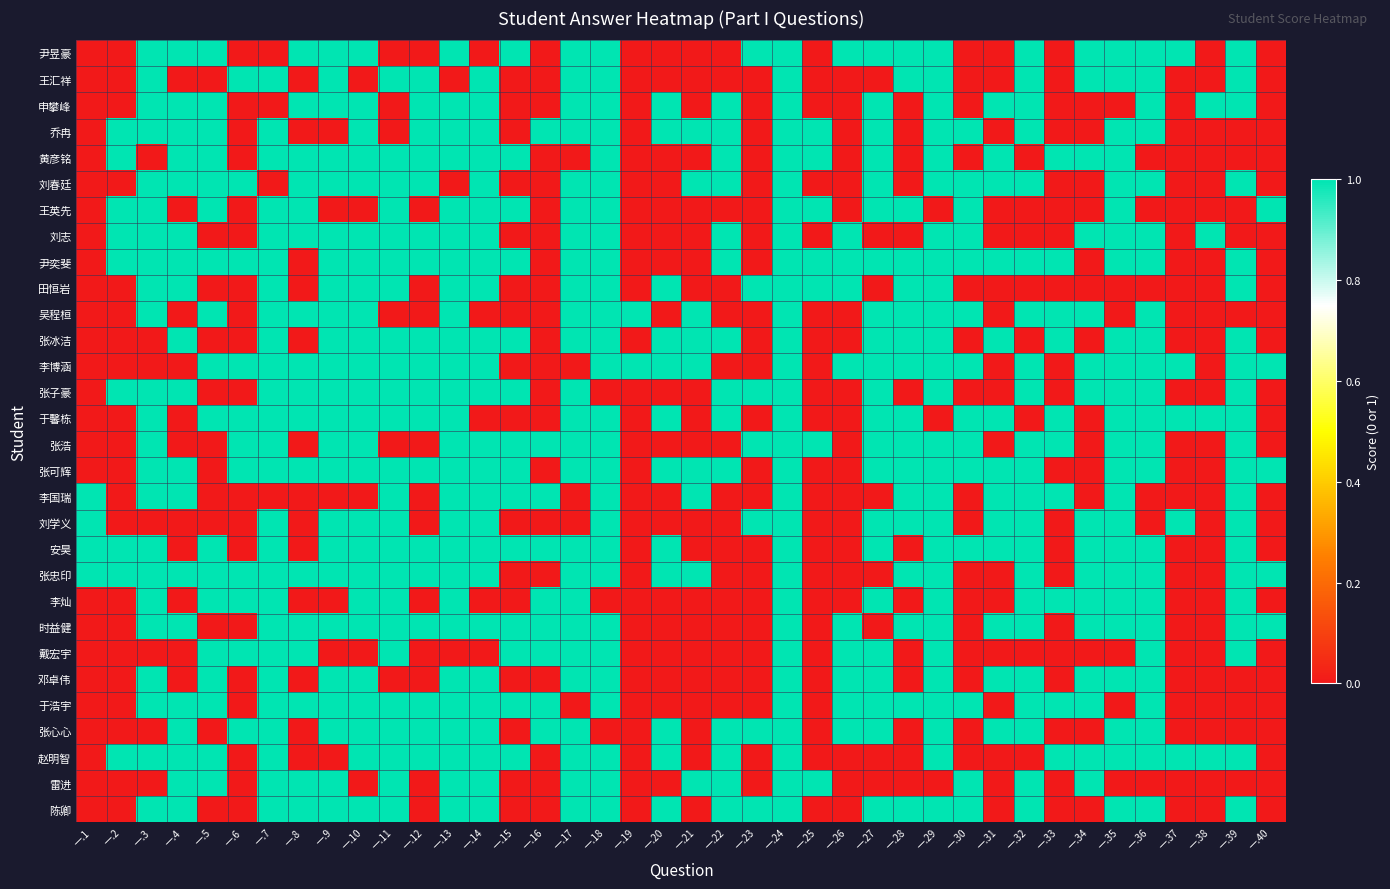

At which category is the sum across all series the highest?

一.24